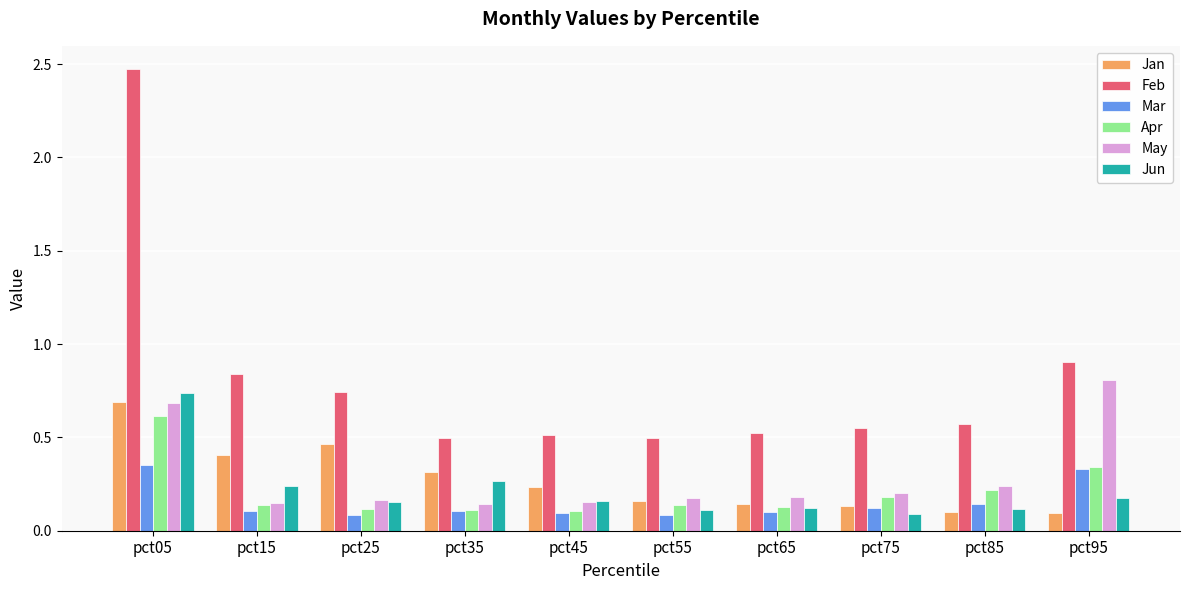

What is the total value across all series at pct65?

1.2